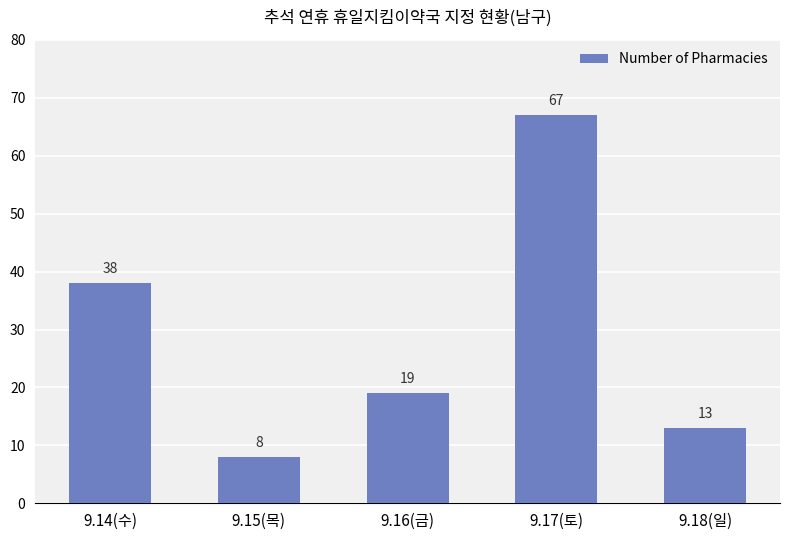

What value does the data have at 9.14(수), to the nearest 5?

40